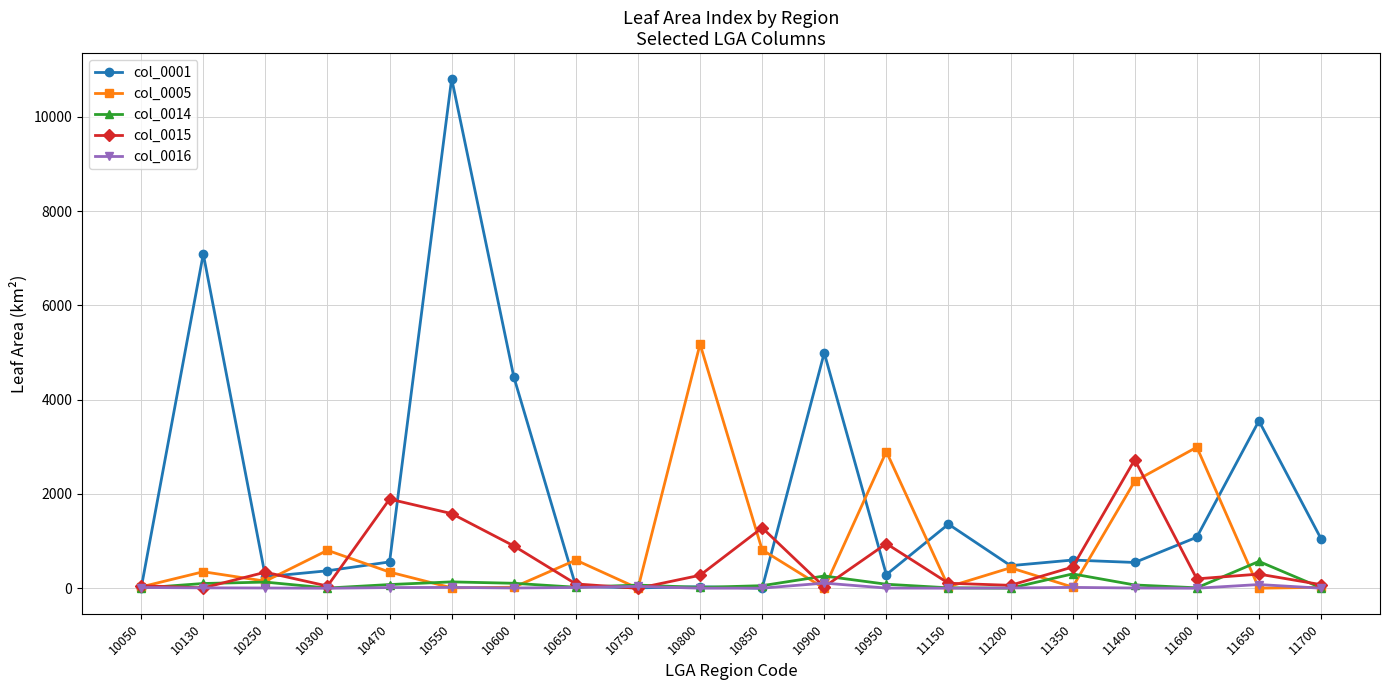

Is it true that col_0015 equals 1891.6 at 10470?

True